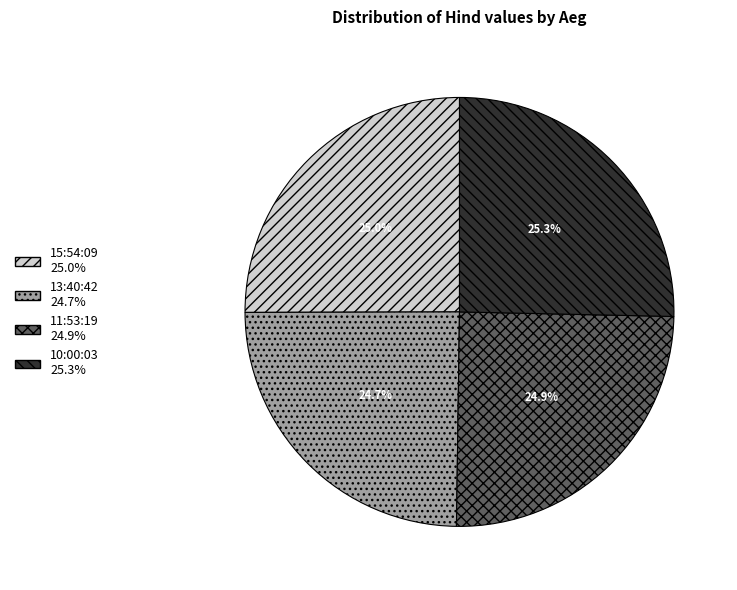

To the nearest percent, what is the difference between the largest and smallest slice percentages?

1%